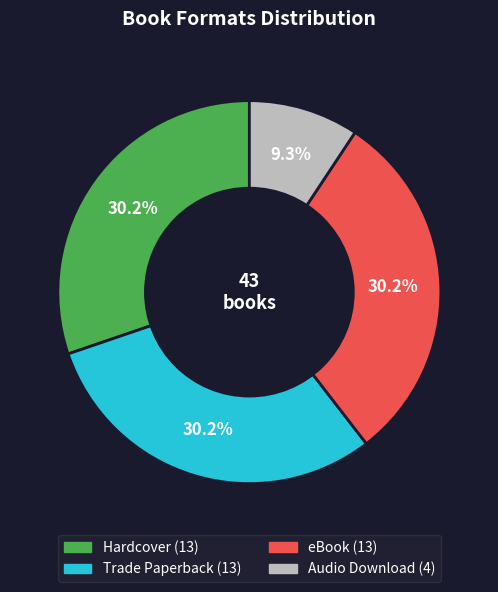

To the nearest percent, what is the combined percentage of Hardcover and Audio Download?

40%